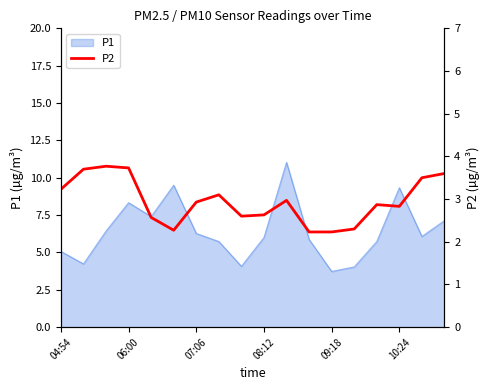

Where is the data nearest to the value 3?

10